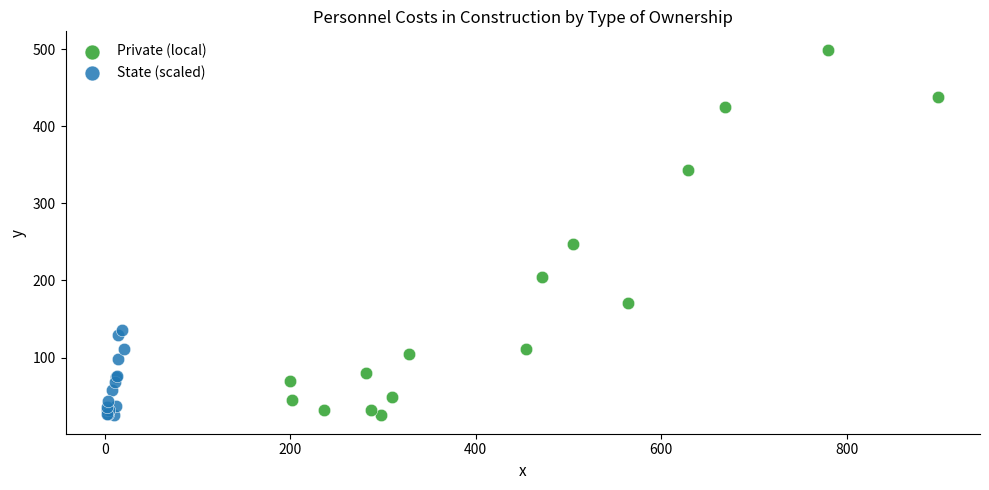

Which series contains the highest Y value?

Private (local)